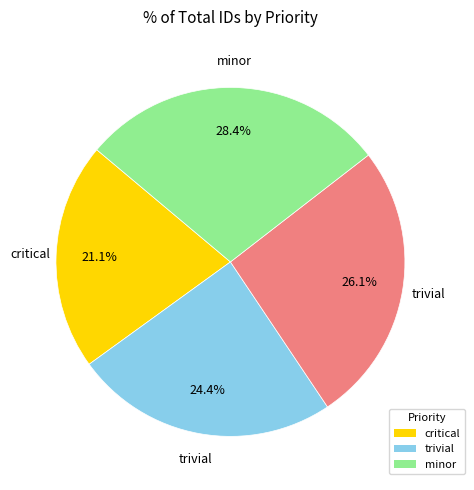

Does any single category account for the majority?

No